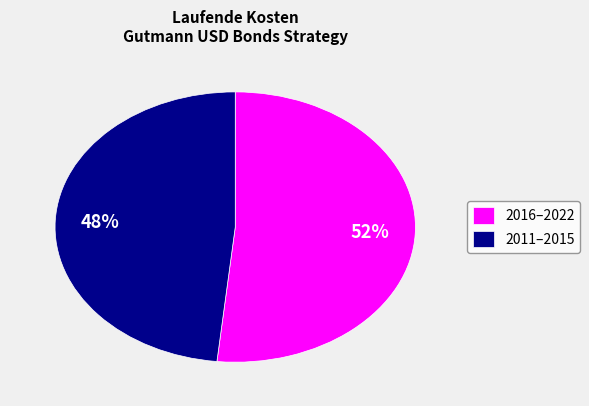

To the nearest percent, what portion does 2016–2022 represent?

52%